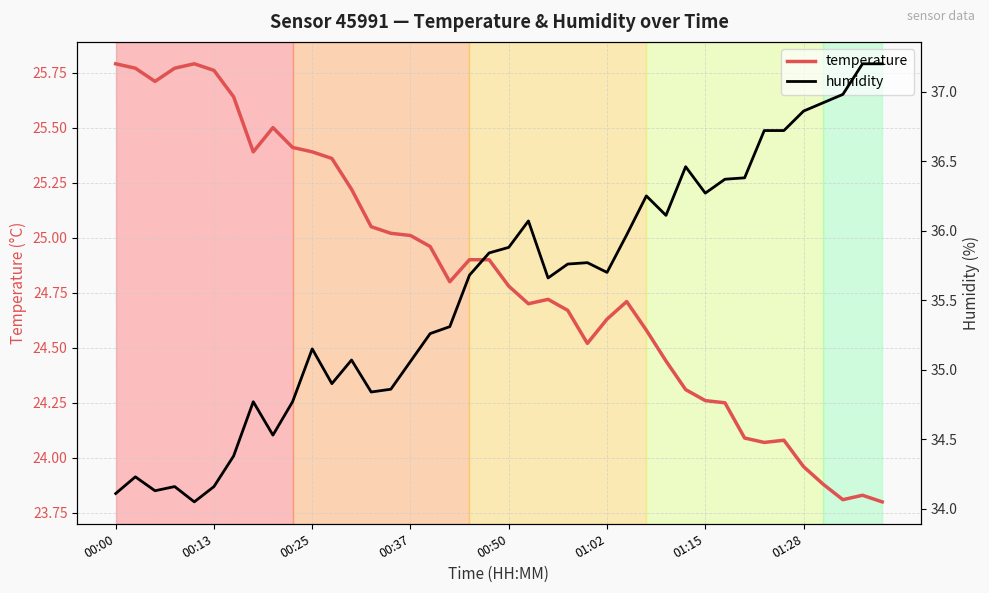

What is the total value across all series at 31?

60.6